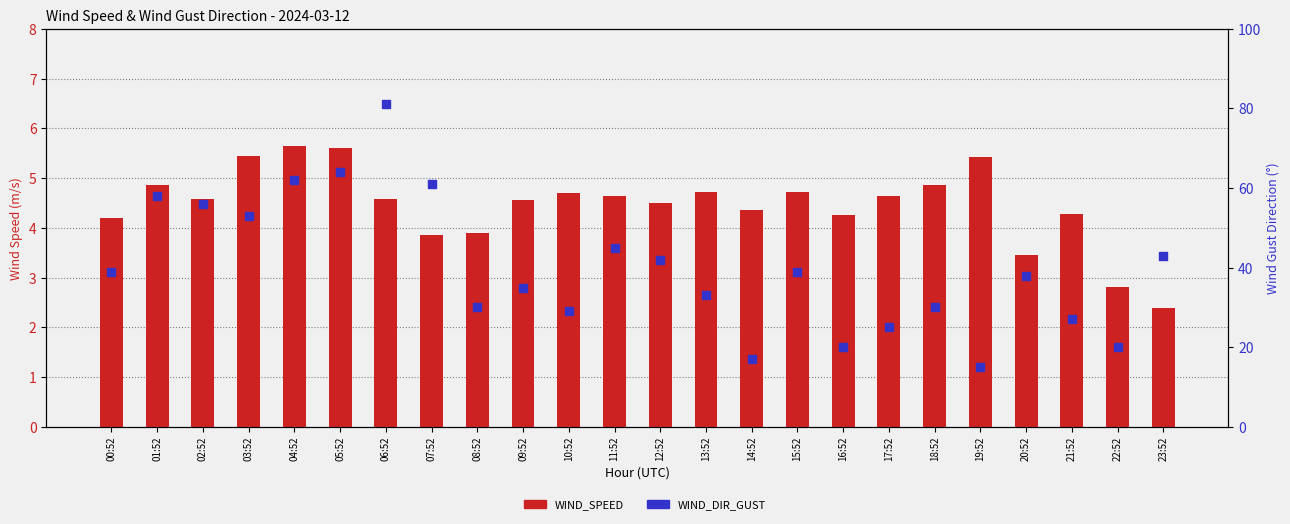

Which series reaches the maximum Y coordinate?

WIND_DIR_GUST